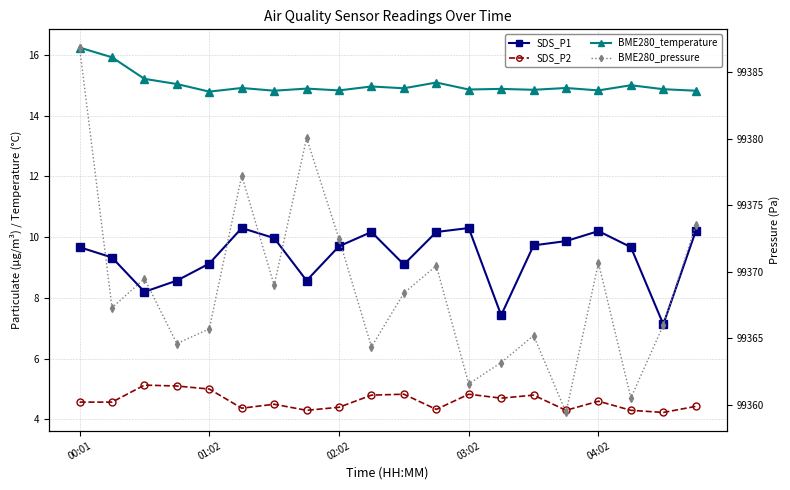

In SDS_P2, how many points are higher than both neighbors (excluding endpoints)?

6